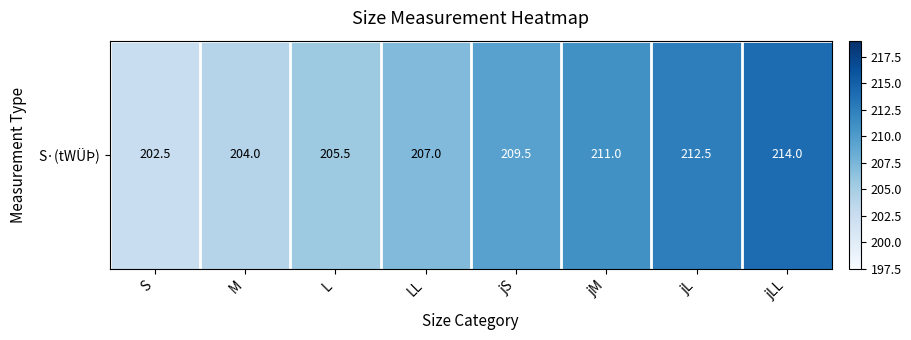

At which label does the data first exceed 209?

jS